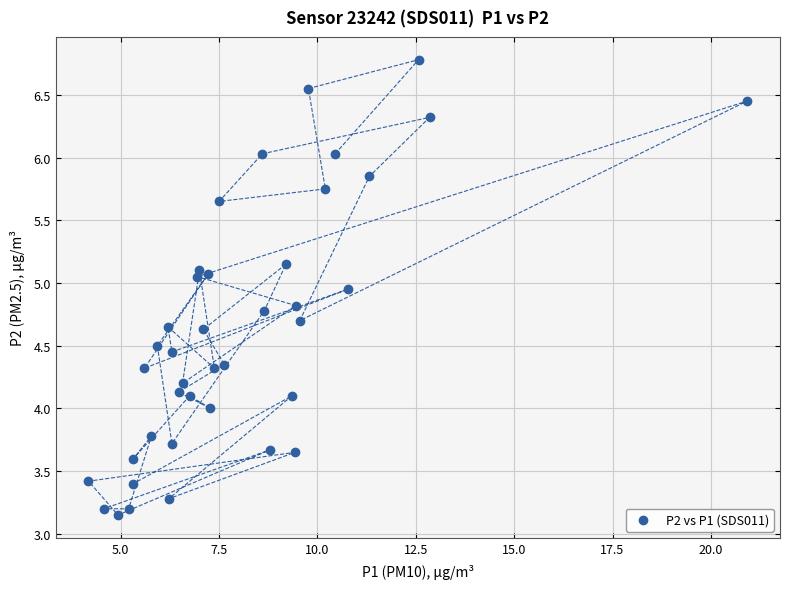

What is the range of X values (max minus min)?

16.7